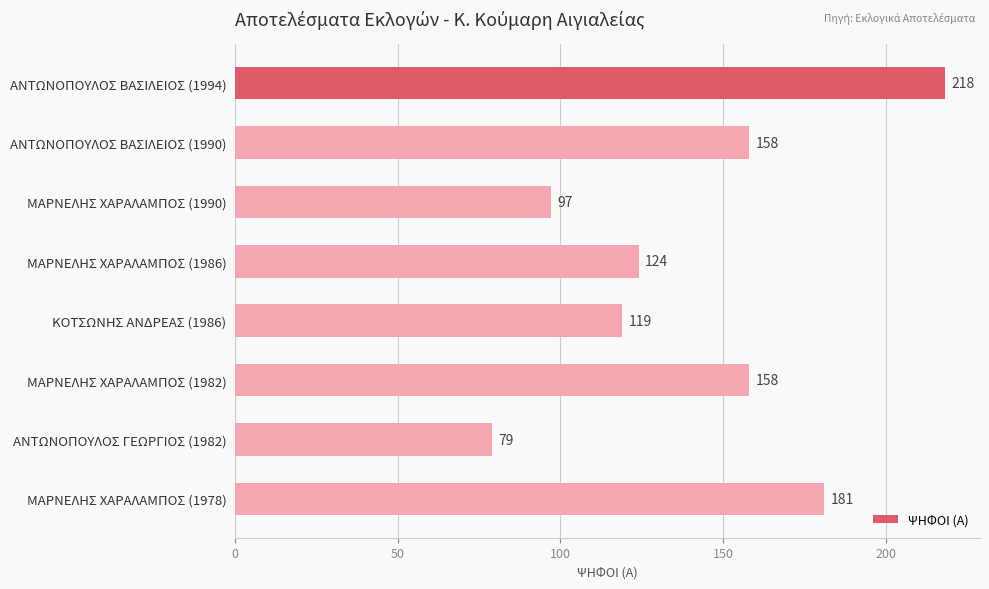

What is the change in value from ΑΝΤΩΝΟΠΟΥΛΟΣ ΒΑΣΙΛΕΙΟΣ (1994) to ΜΑΡΝΕΛΗΣ ΧΑΡΑΛΑΜΠΟΣ (1986)?

-94